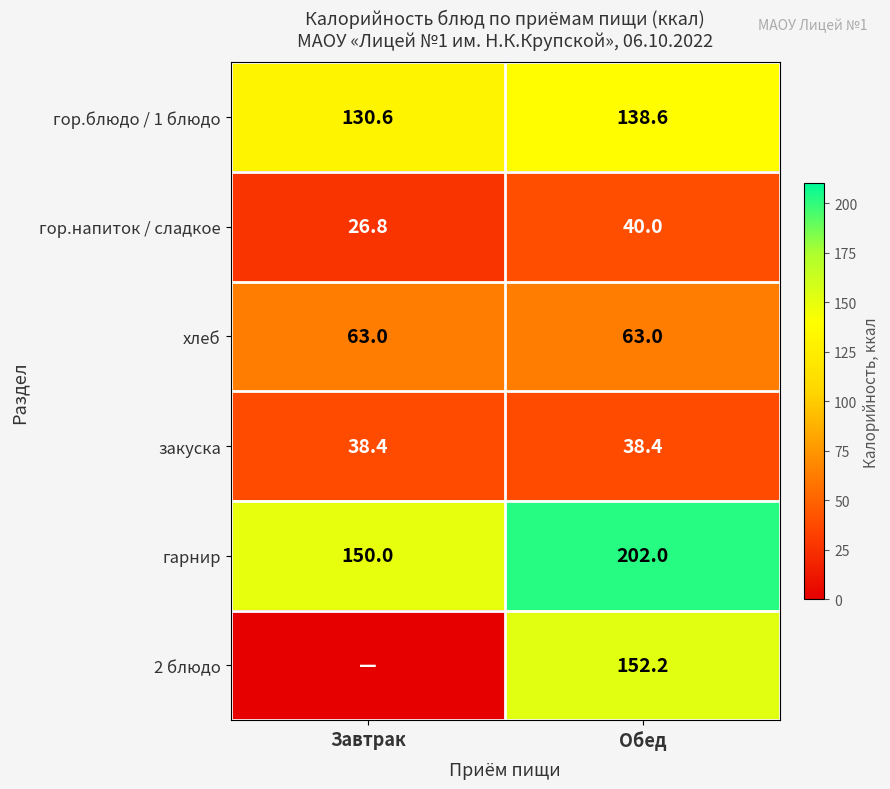

Between Завтрак and Обед, which is larger?

Обед